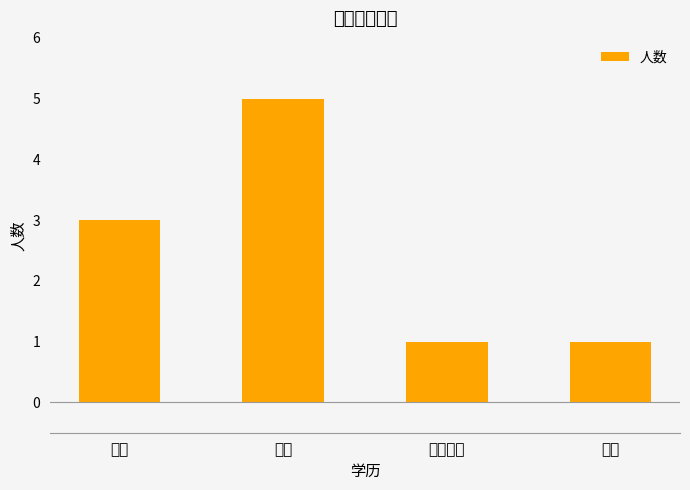

Reading left to right, list all the values displayed in this chart.

3	5	1	1